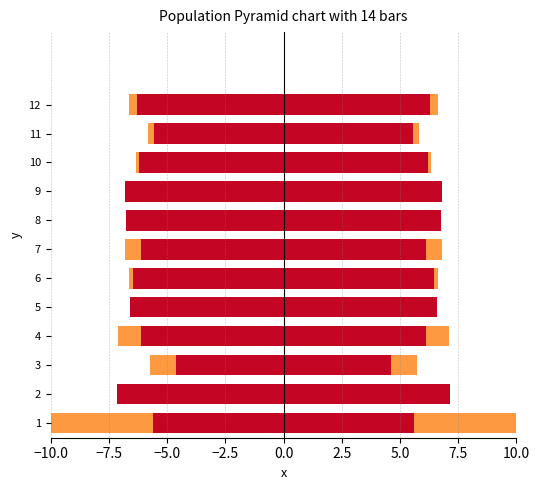

What is the average value of the 2010 series?

-2.4